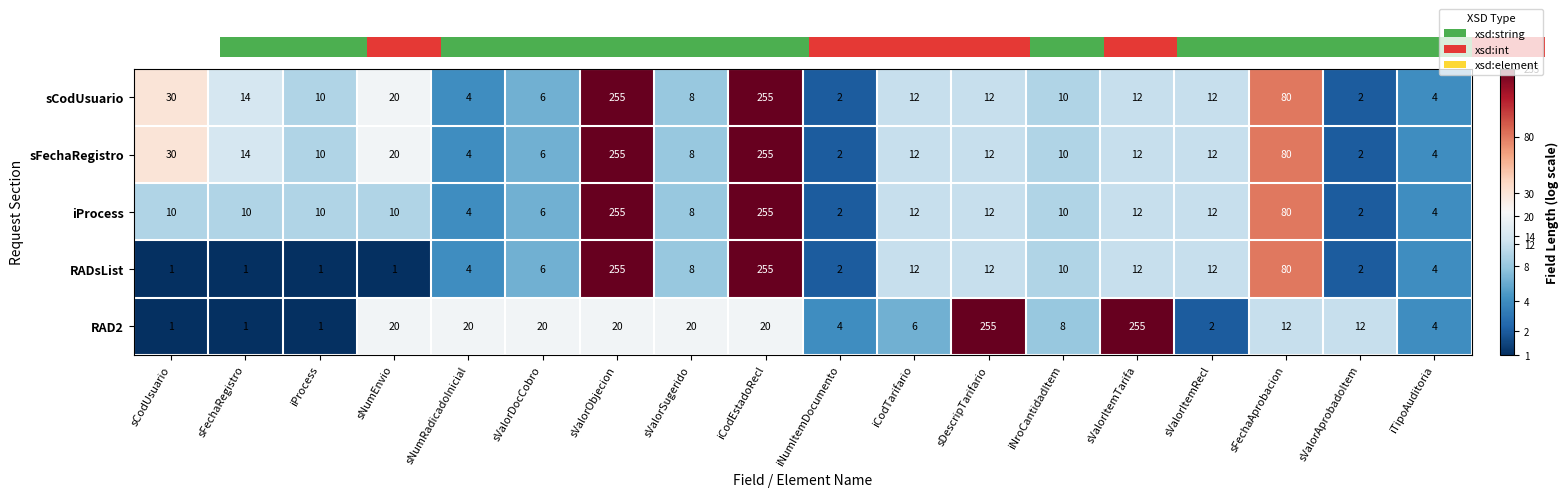

What is the difference between the maximum and minimum values in the iProcess series?

253